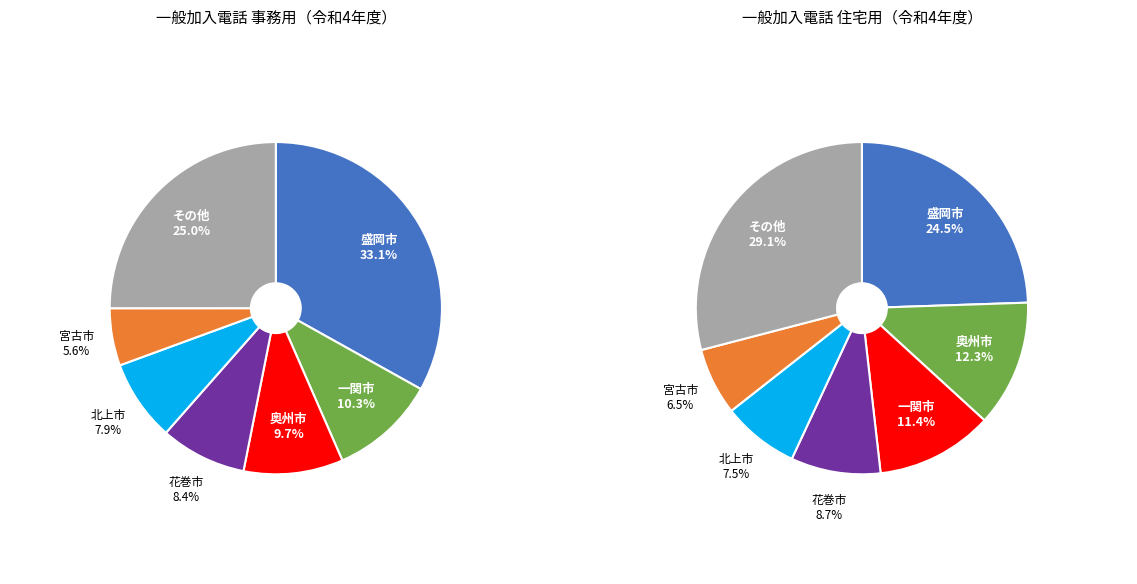

Is there a majority slice in this chart?

No